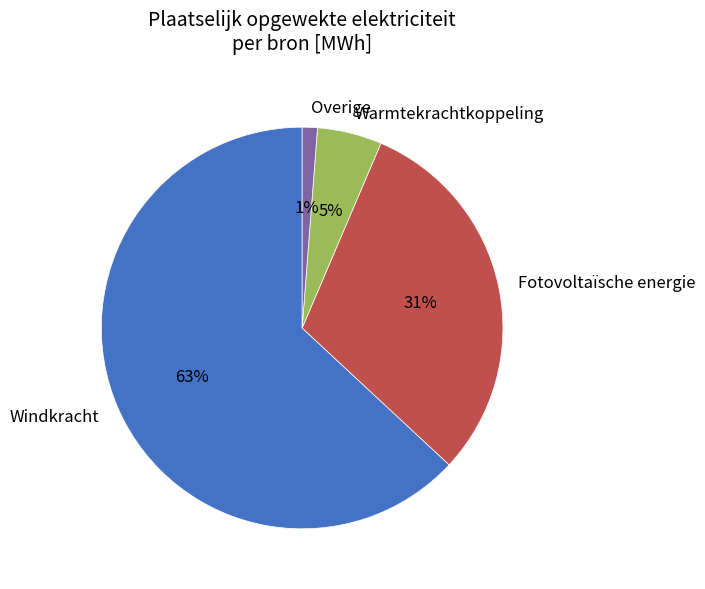

The Windkracht slice represents 63% of the pie. True or false?

True